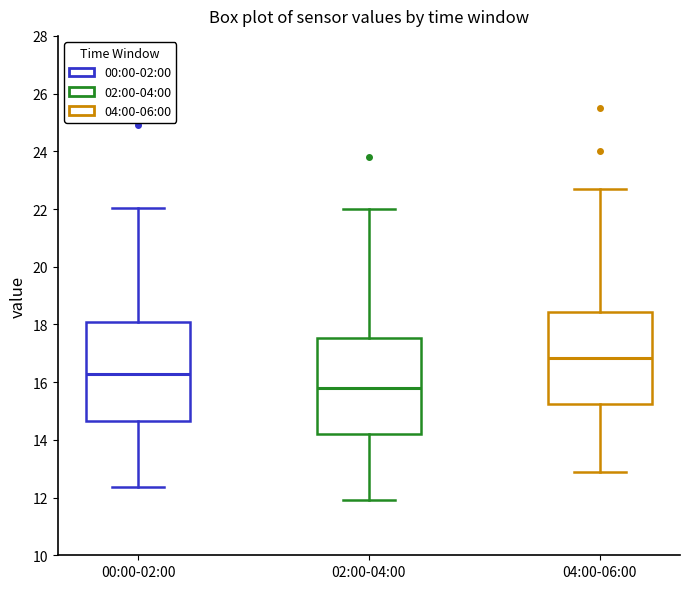

Reading left to right, transcribe this box plot: for each box, give where its median line is, the range the box spans, and where its two whiskers end, as read against the y-axis. The values are not printed on the chart, so give them approximately, as read against the axis.

00:00-02:00: median 16.2, box 14.6 to 18.0, whiskers 12.4 to 22.0
02:00-04:00: median 15.8, box 14.2 to 17.6, whiskers 12.0 to 22.0
04:00-06:00: median 16.8, box 15.2 to 18.4, whiskers 13.0 to 22.8